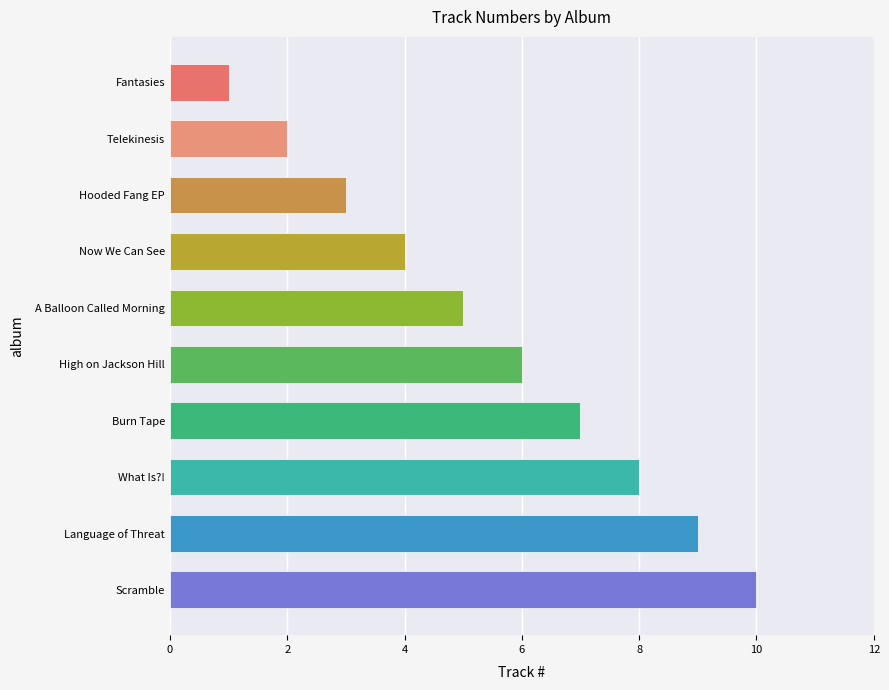

How many distinct data groups are displayed?

1